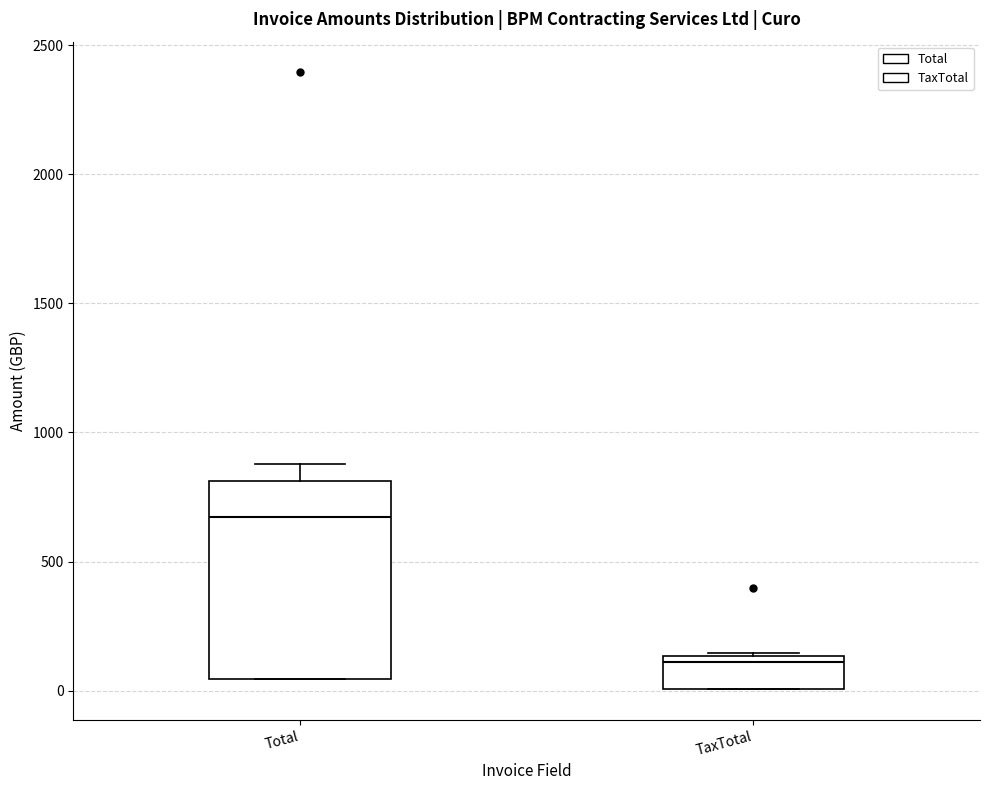

Reading left to right, transcribe this box plot: for each box, give where its median line is, the range the box spans, and where its two whiskers end, as read against the y-axis. The values are not printed on the chart, so give them approximately, as read against the axis.

Total: median 650, box 50 to 800, whiskers 50 to 900
TaxTotal: median 100, box 0 to 150, whiskers 0 to 150